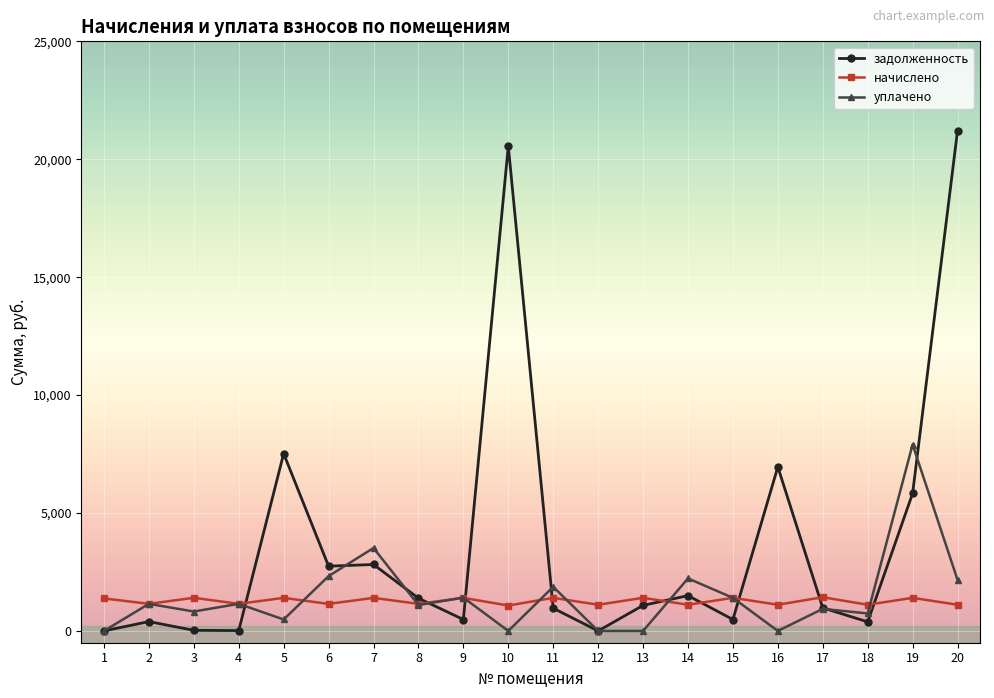

Is the value of уплачено at 15 greater than the value of задолженность at 7?

No